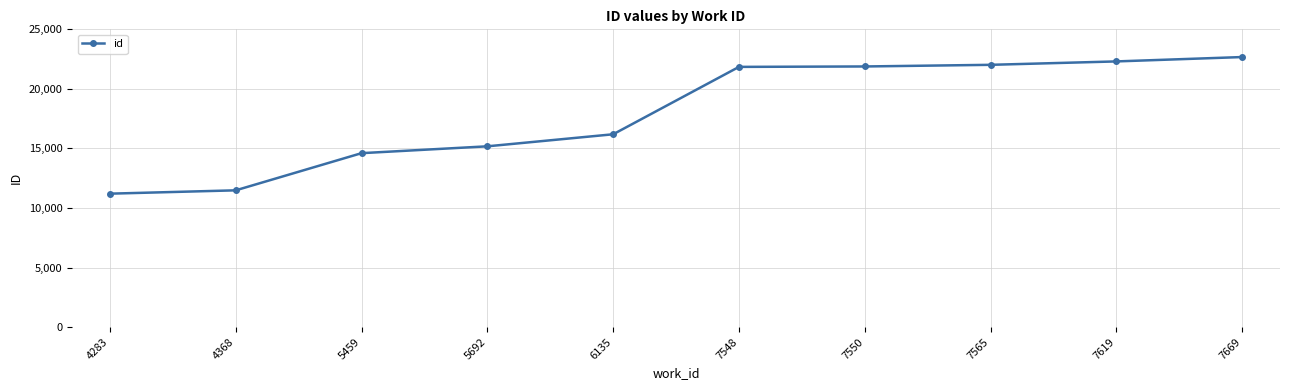

Where is the data nearest to the value 16937?

6135